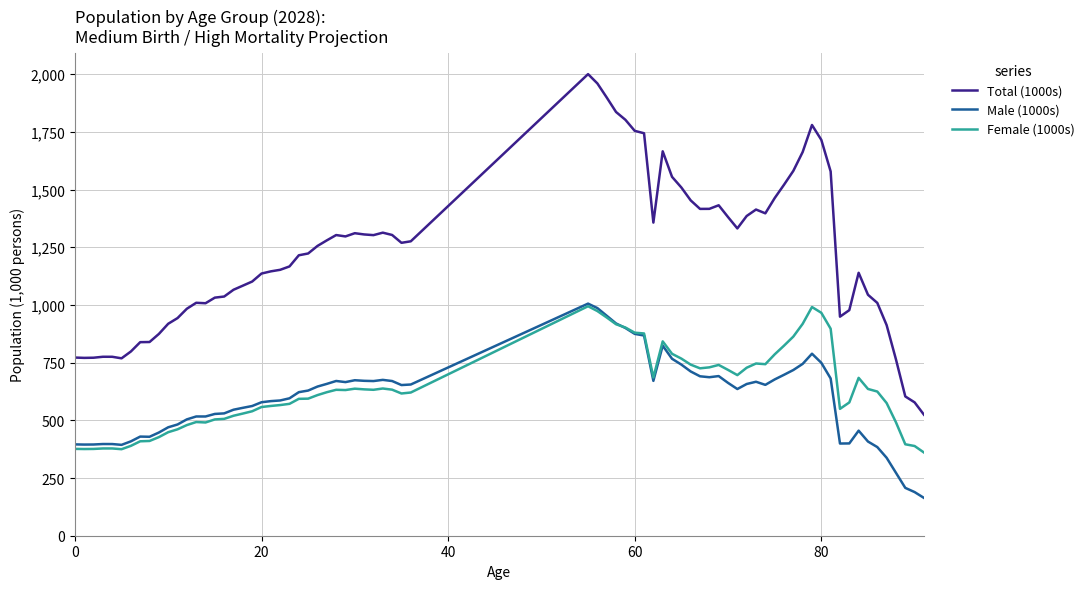

True or false: Total (1000s) and Female (1000s) cross at least once.

False